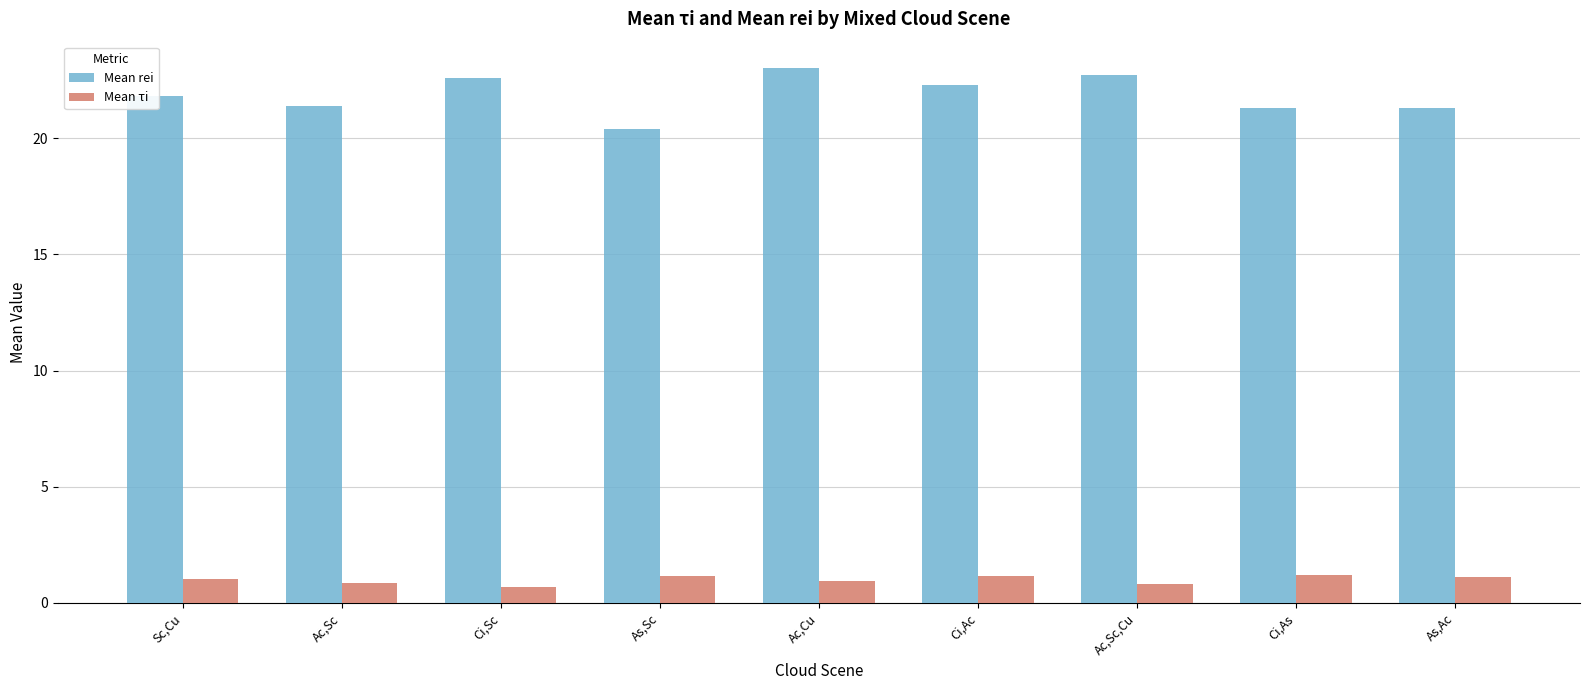

What is the maximum value shown in the chart?

23.0